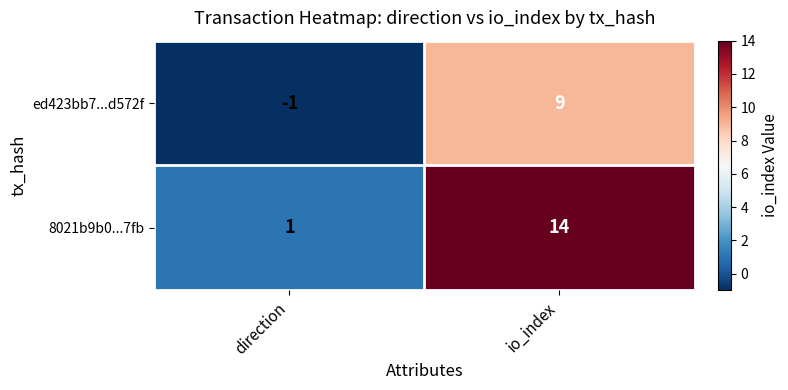

At which label is ed423bb7...d572f closest to 4?

direction